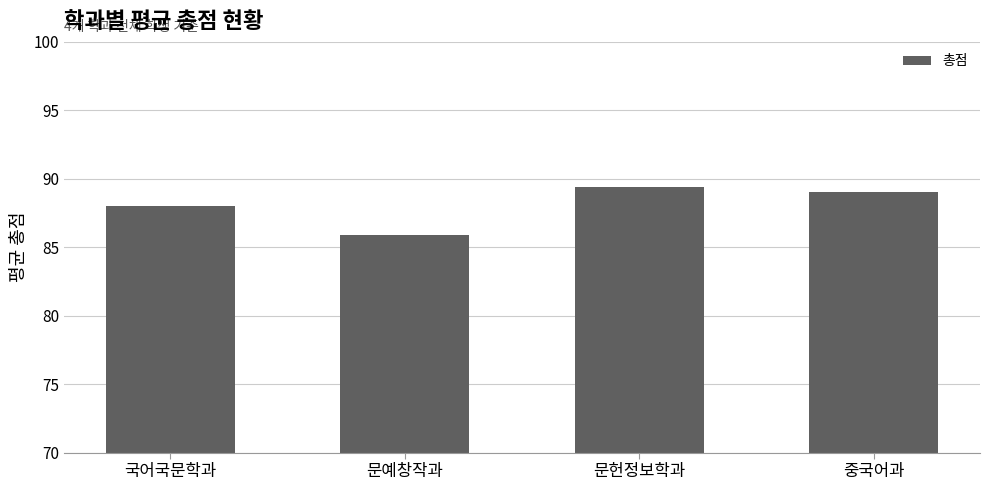

What position from the right is 문예창작과?

3